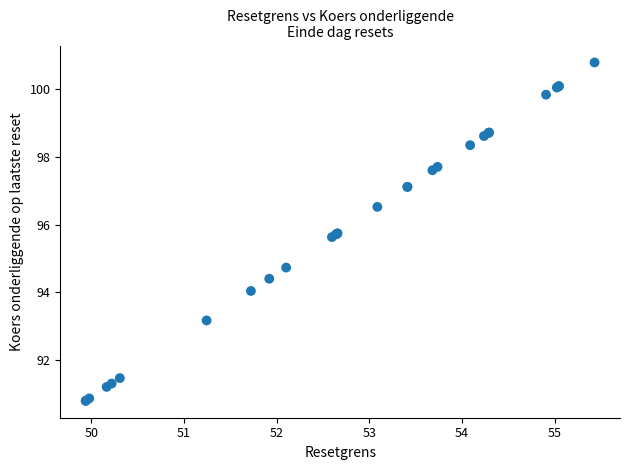

What Y value in the scatter plot is closest to 95?

94.7